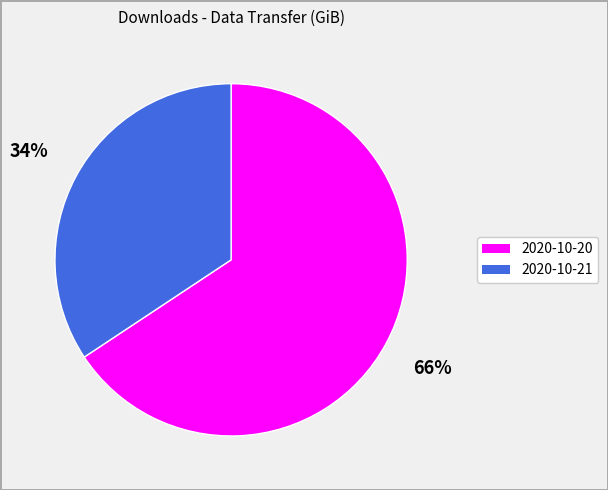

Is 2020-10-20 the majority of the pie?

Yes